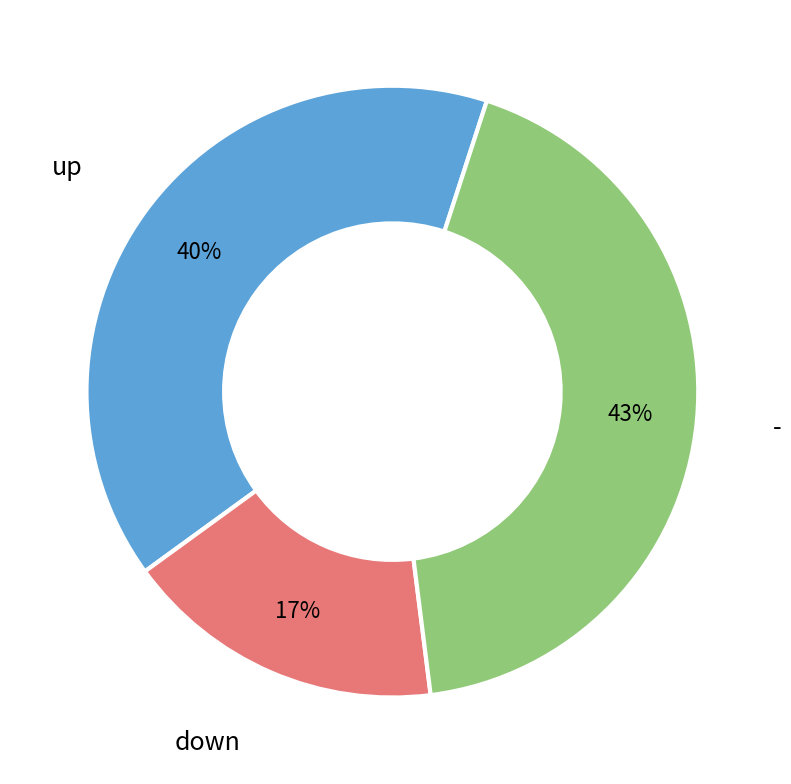

How many slices are in this pie chart?

3